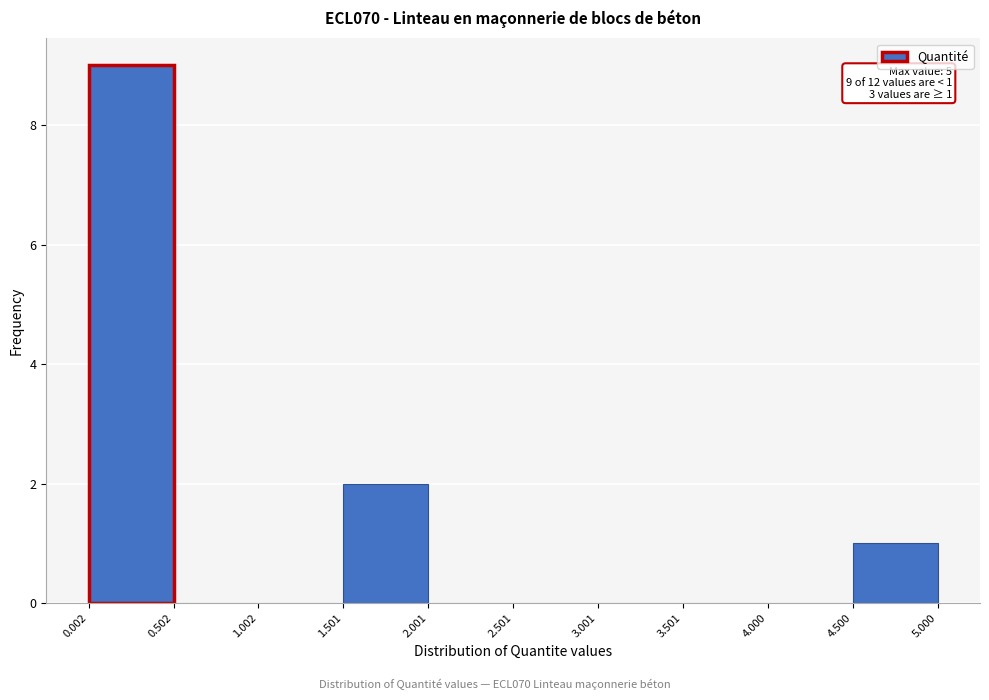

Which range on the x-axis has the tallest bar?

0.002 to 0.502